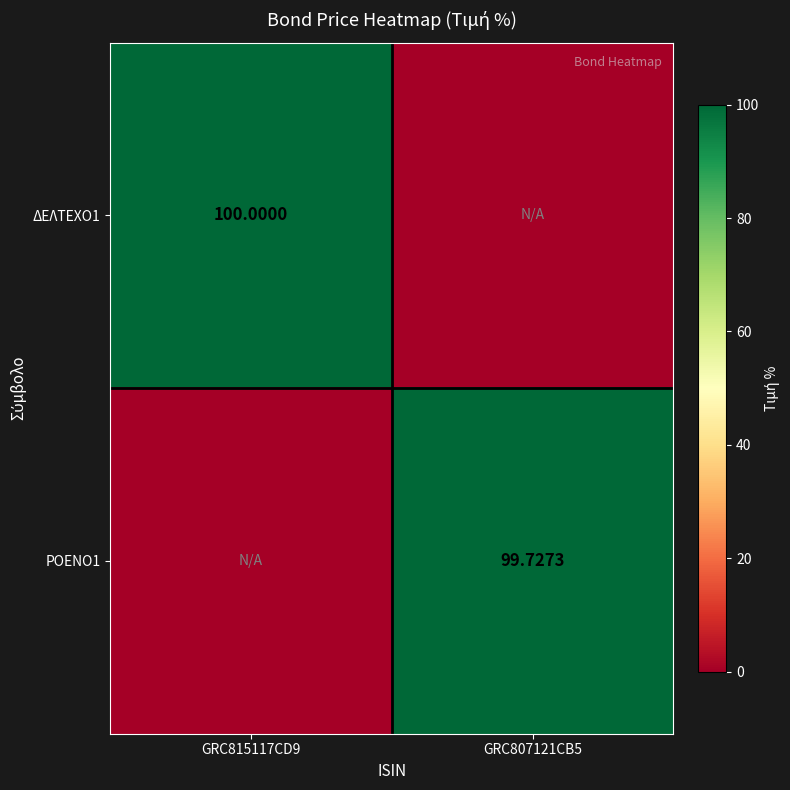

What is the highest value of the ΡΟΕΝΟ1 series?

99.7